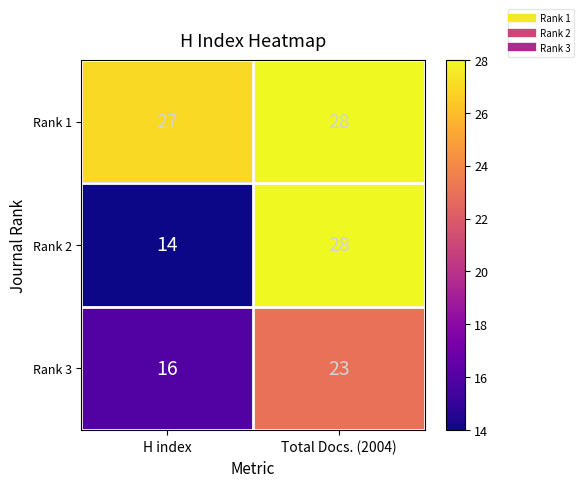

Rank the series by their average value, from lowest to highest.

Rank 3, Rank 2, Rank 1